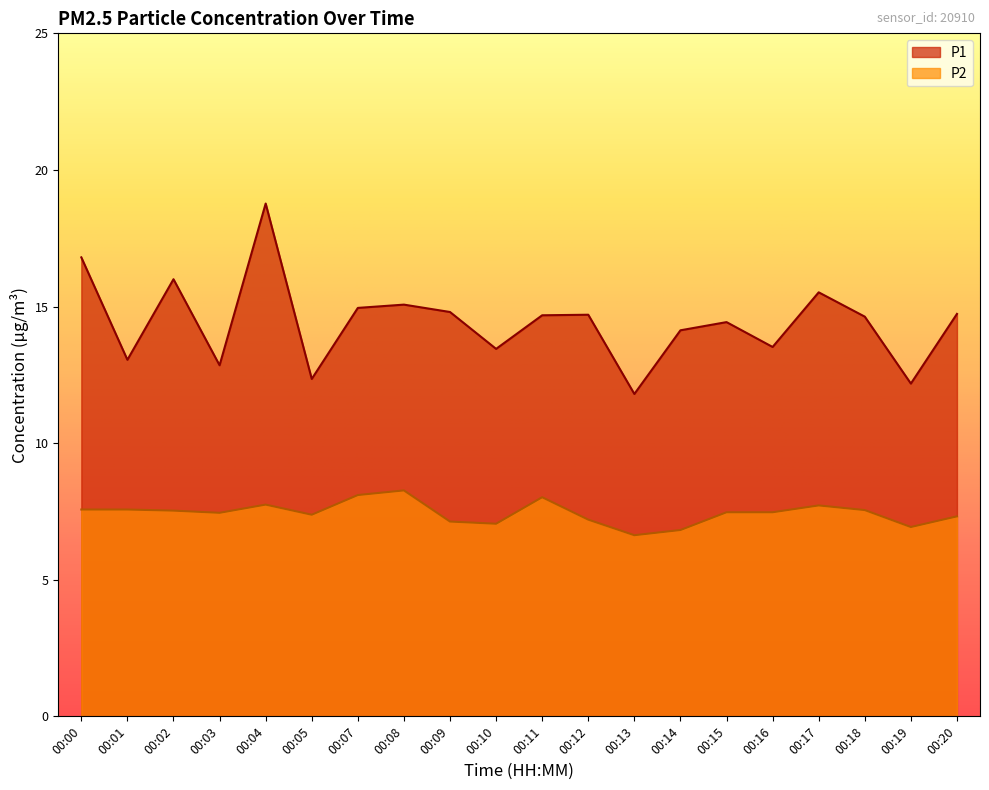

Rank the series by their maximum value, from highest to lowest.

P1, P2